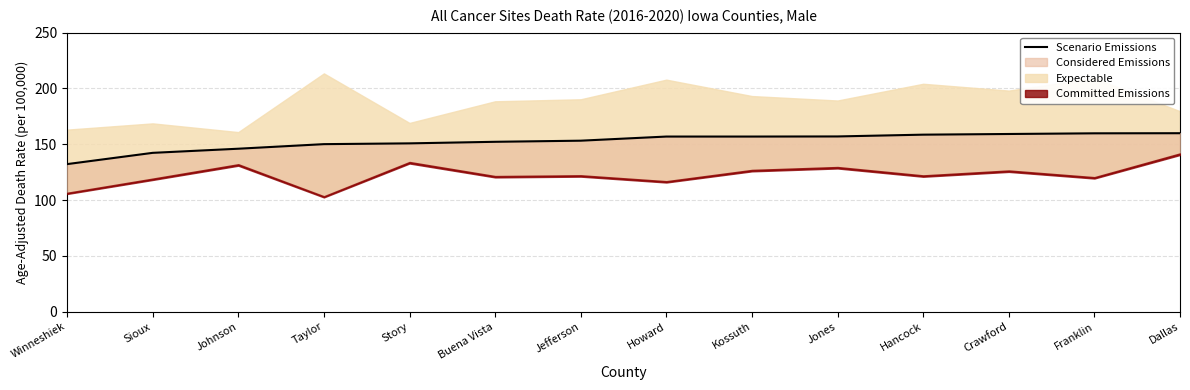

Count the number of values greater than 156.

7